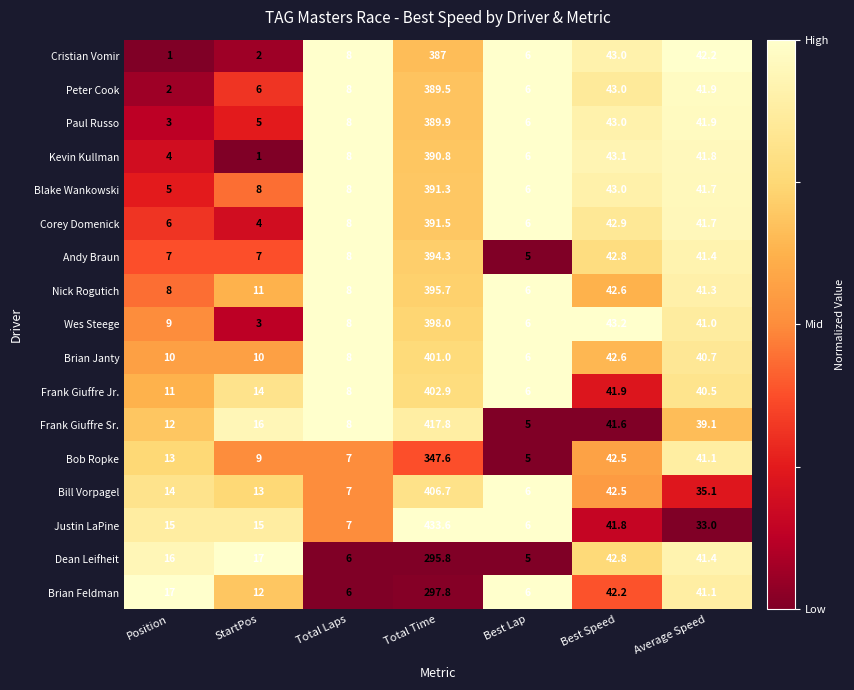

What is the total value across all series at Average Speed?

686.9